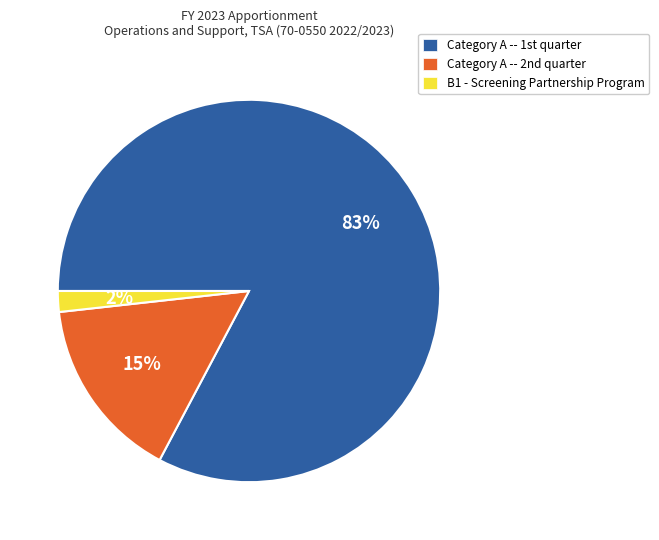

How many slices are in this pie chart?

3